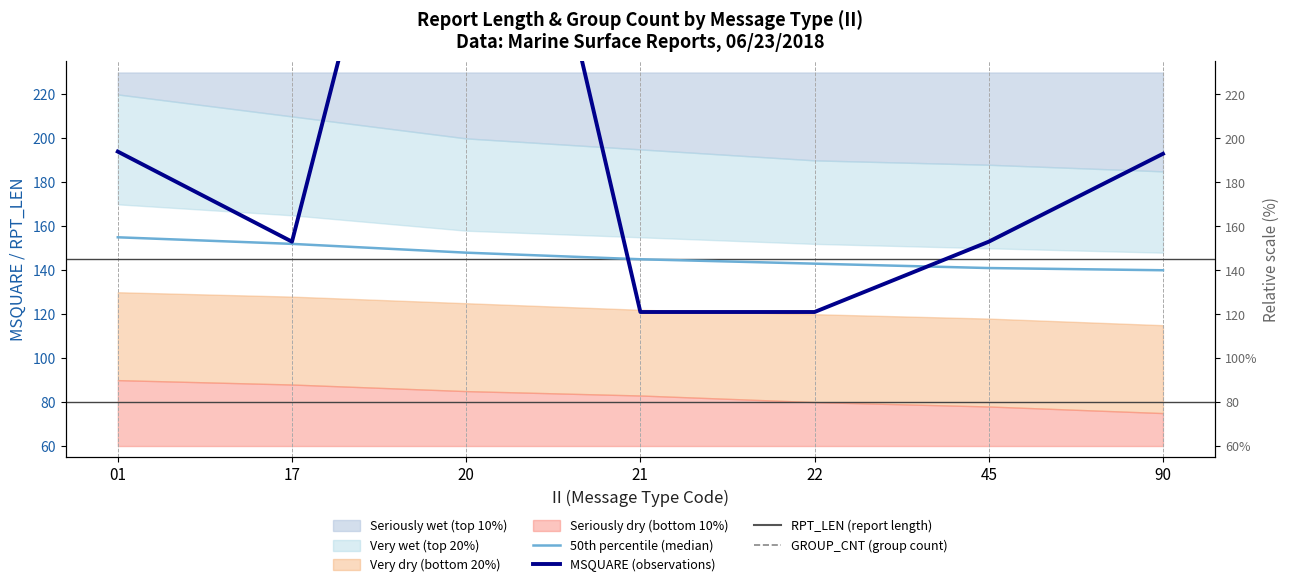

True or false: RPT_LEN (report length) and MSQUARE (observations) cross at least once.

False